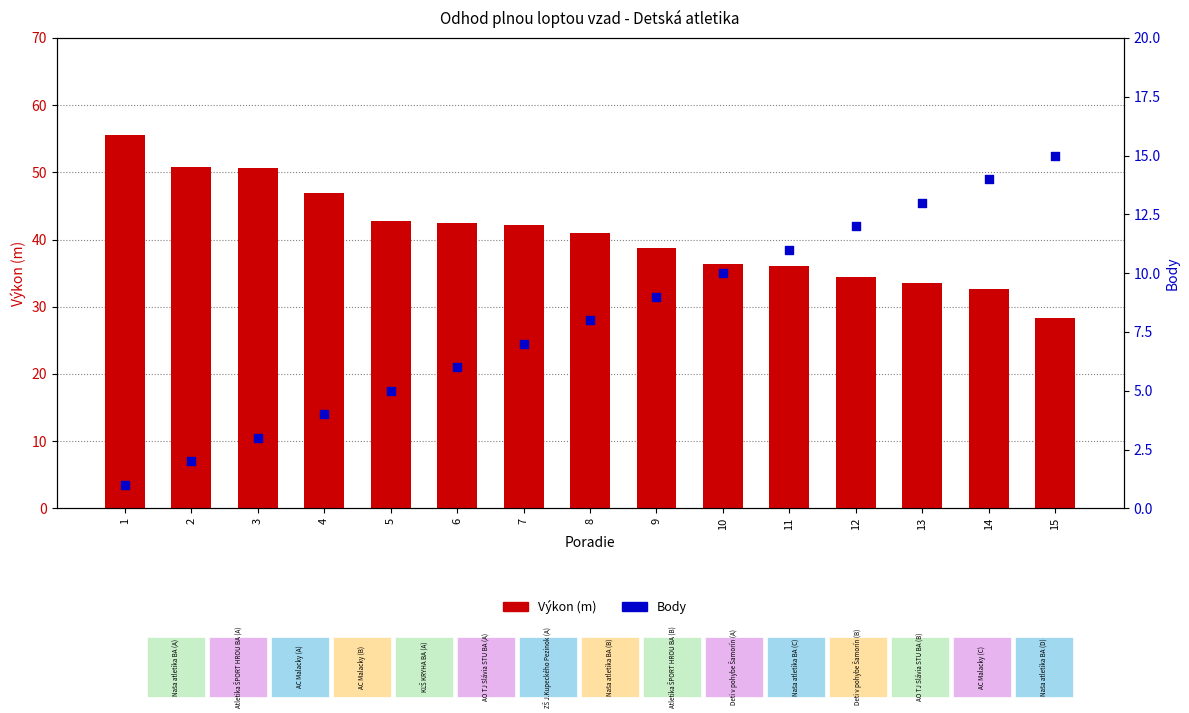

At how many categories does at least one series exceed 54?

1